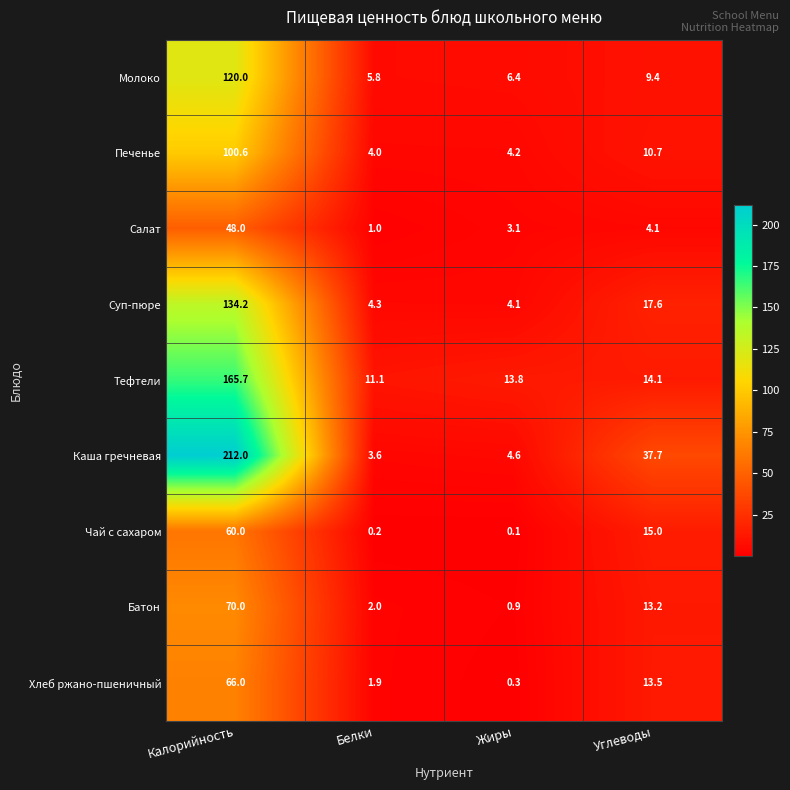

What is the smallest value displayed?

0.1